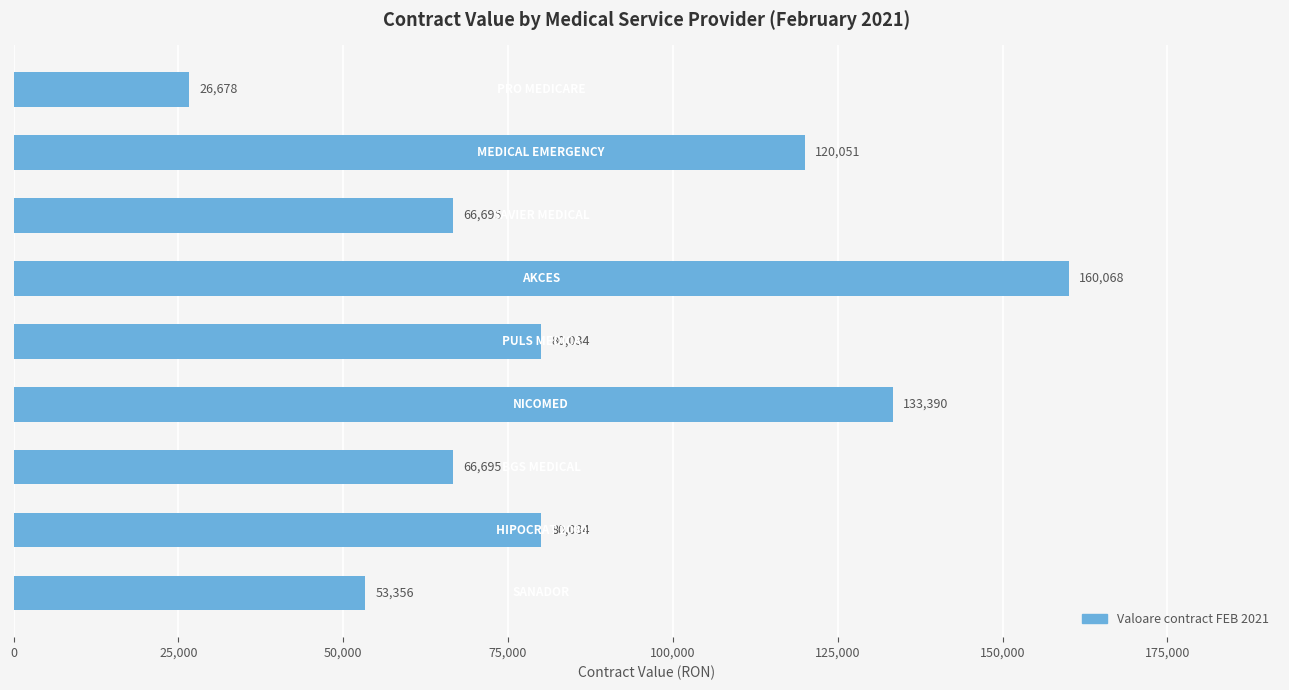

What is the minimum value shown in the chart?

26678.0